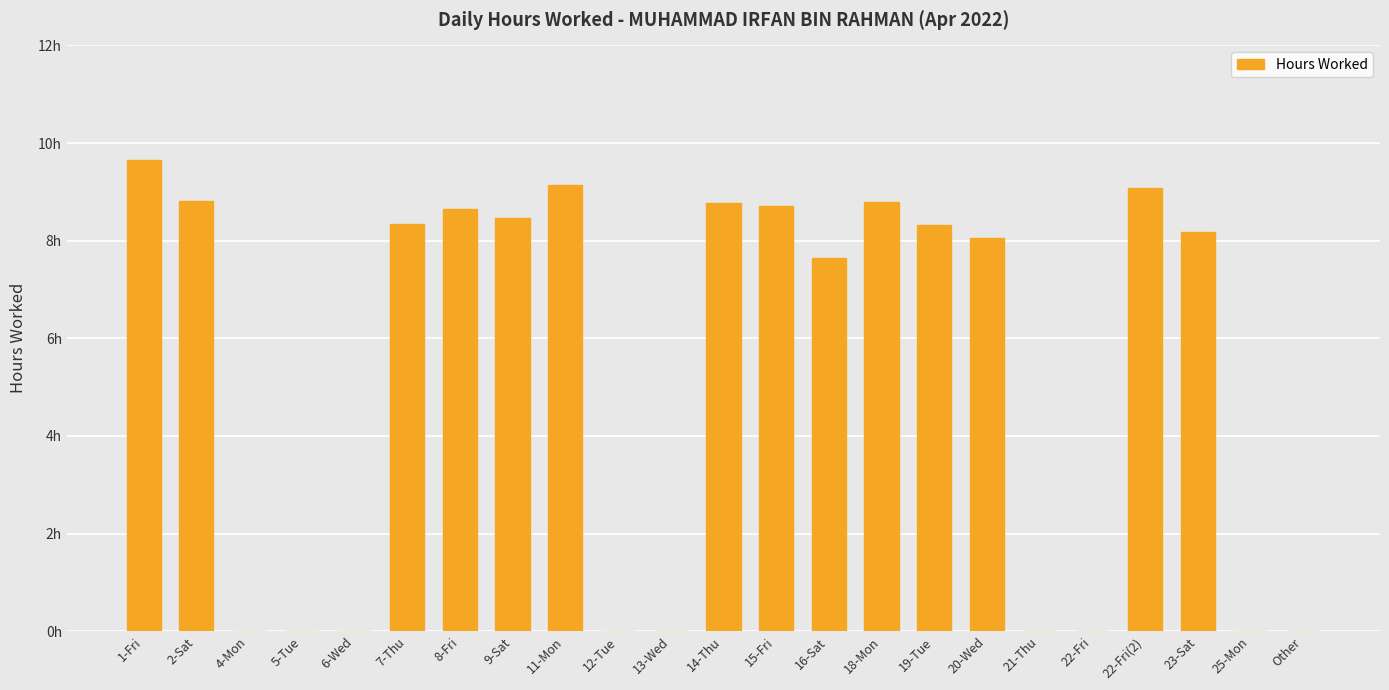

What is the difference between the second highest and minimum values?

9.2